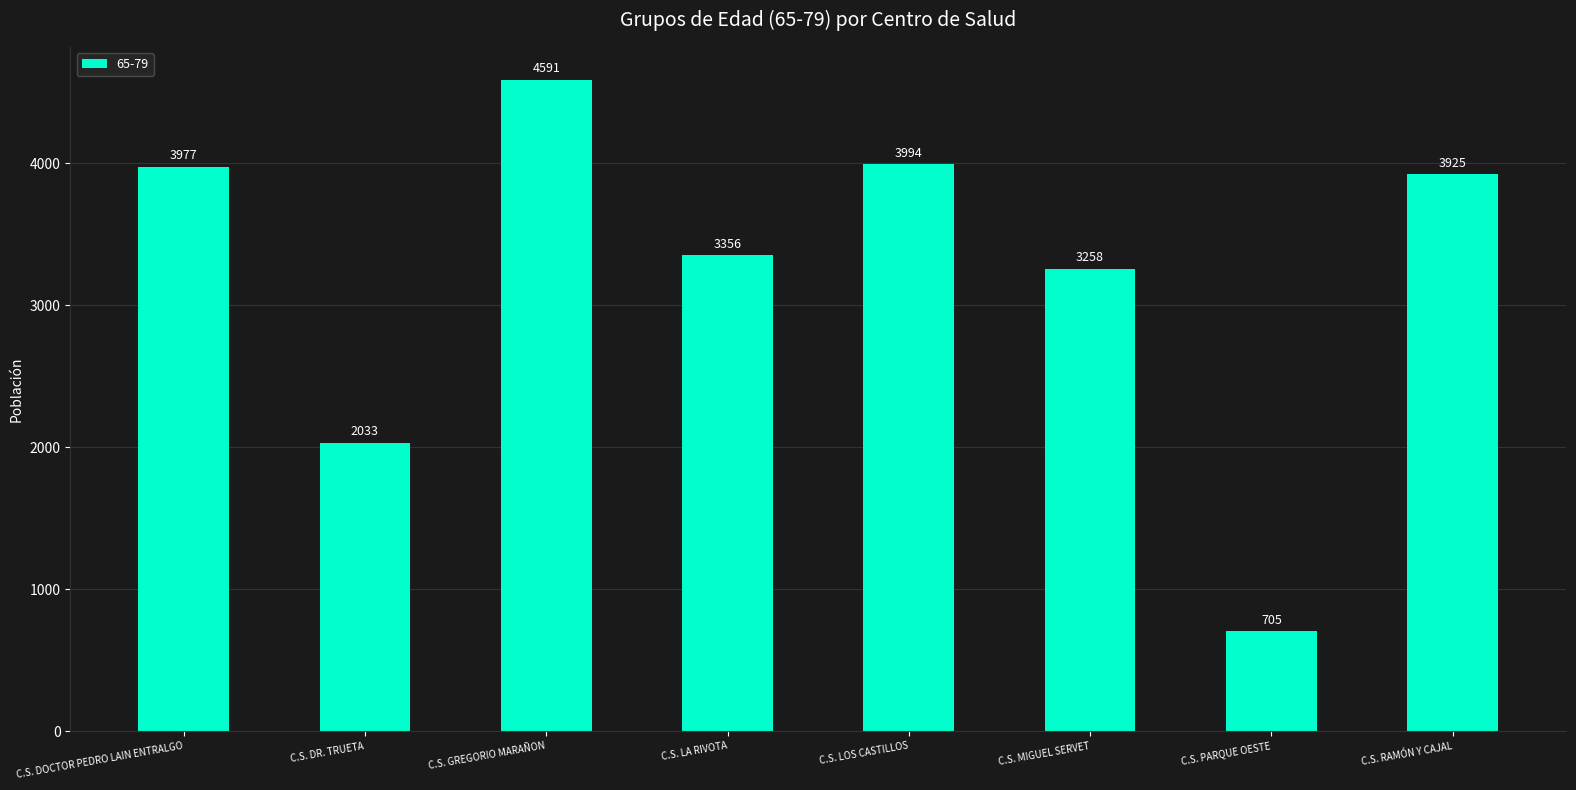

Does the chart contain any negative values?

No